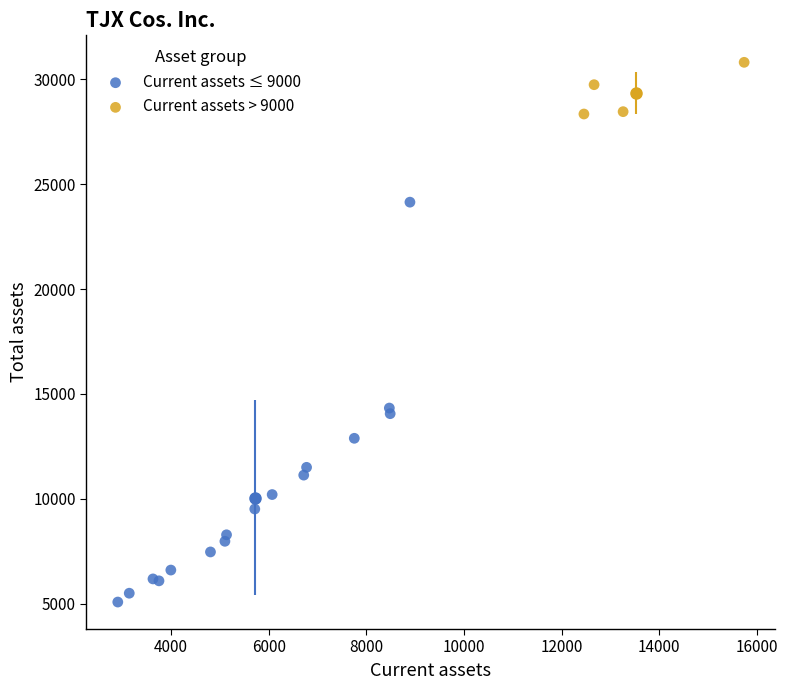

Which series contains the highest Y value?

Current assets > 9000